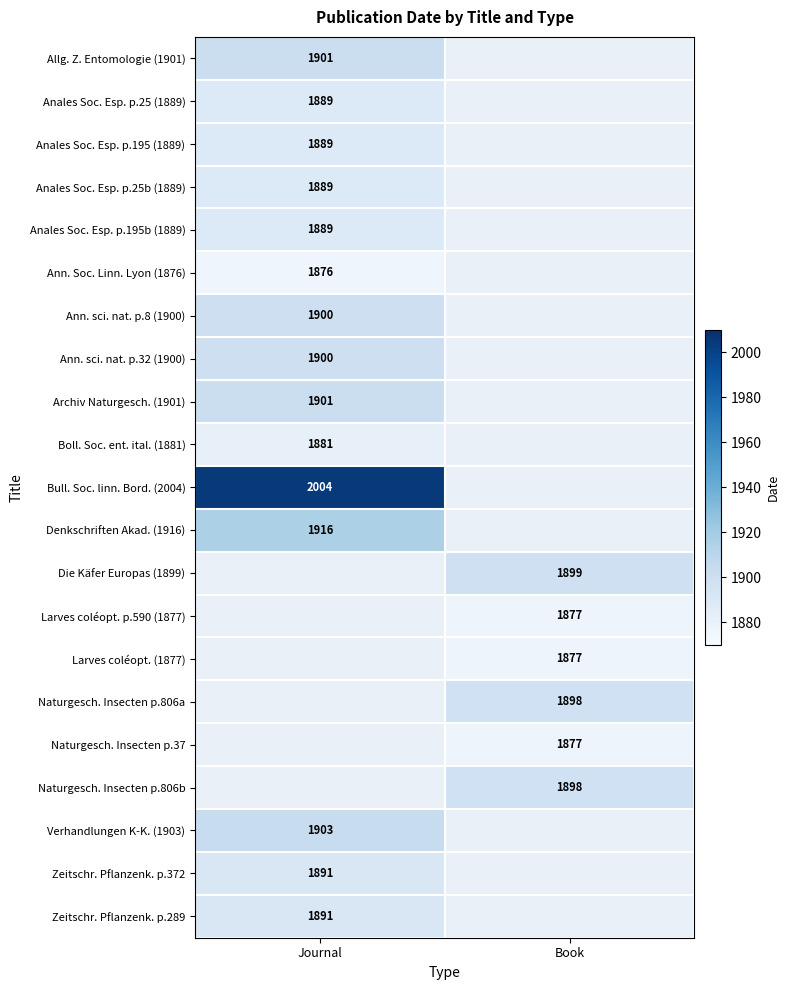

Which category has the lowest value across all series?

Journal